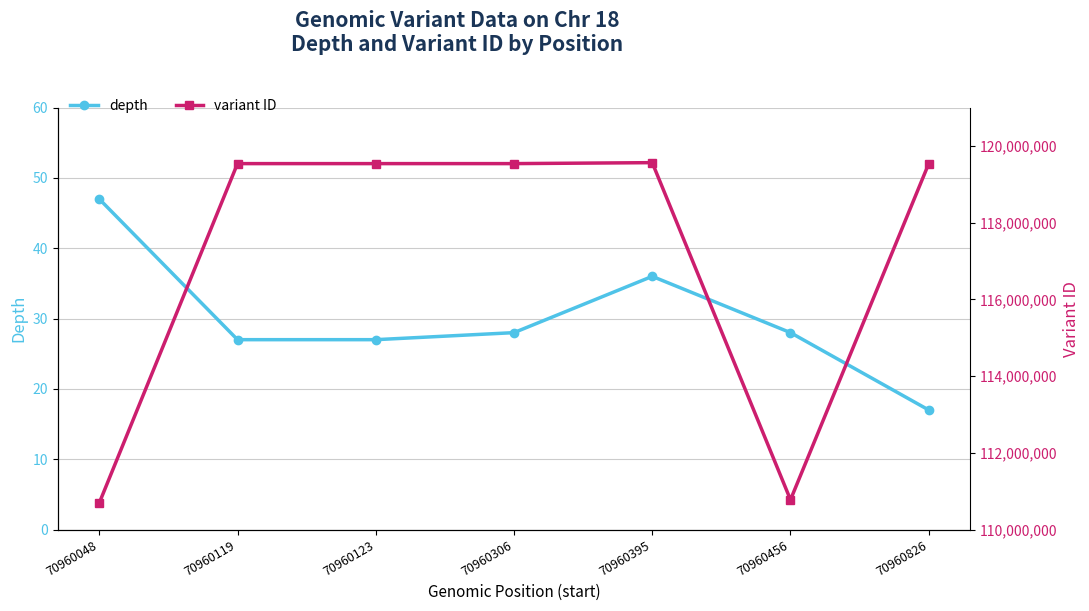

Is the value of depth at 70960826 greater than the value of variant ID at 70960456?

No